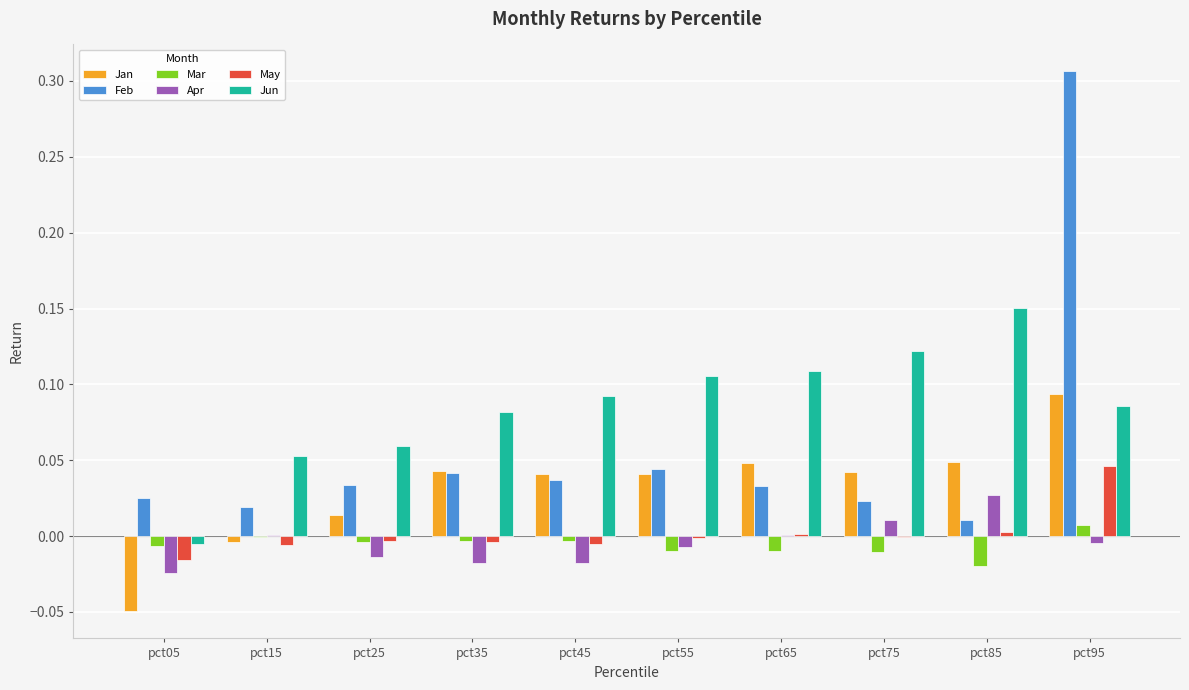

What are all the series names shown in the legend?

Jan, Feb, Mar, Apr, May, Jun